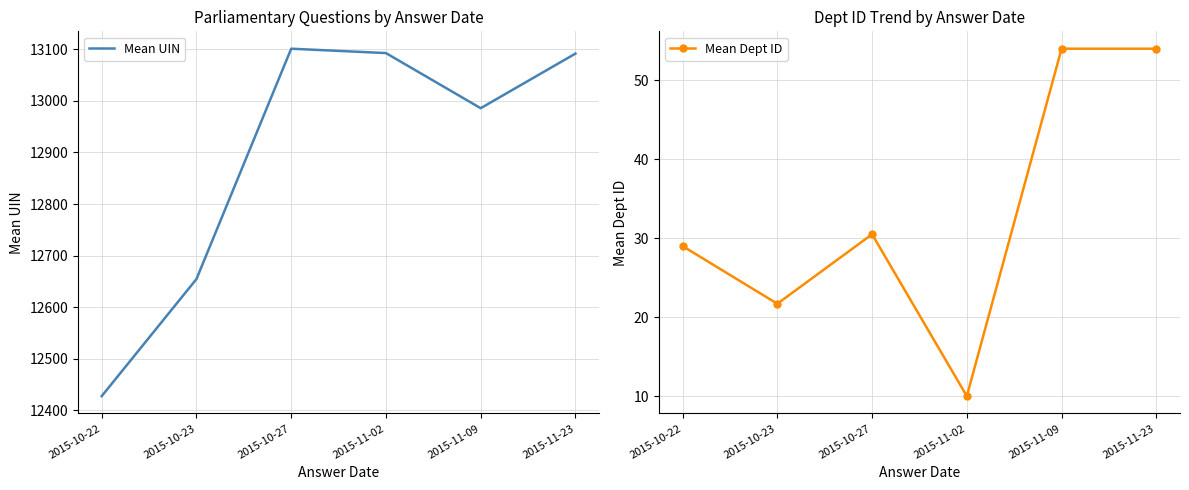

Which series changed the most between 2015-10-22 and 2015-11-23?

Mean UIN